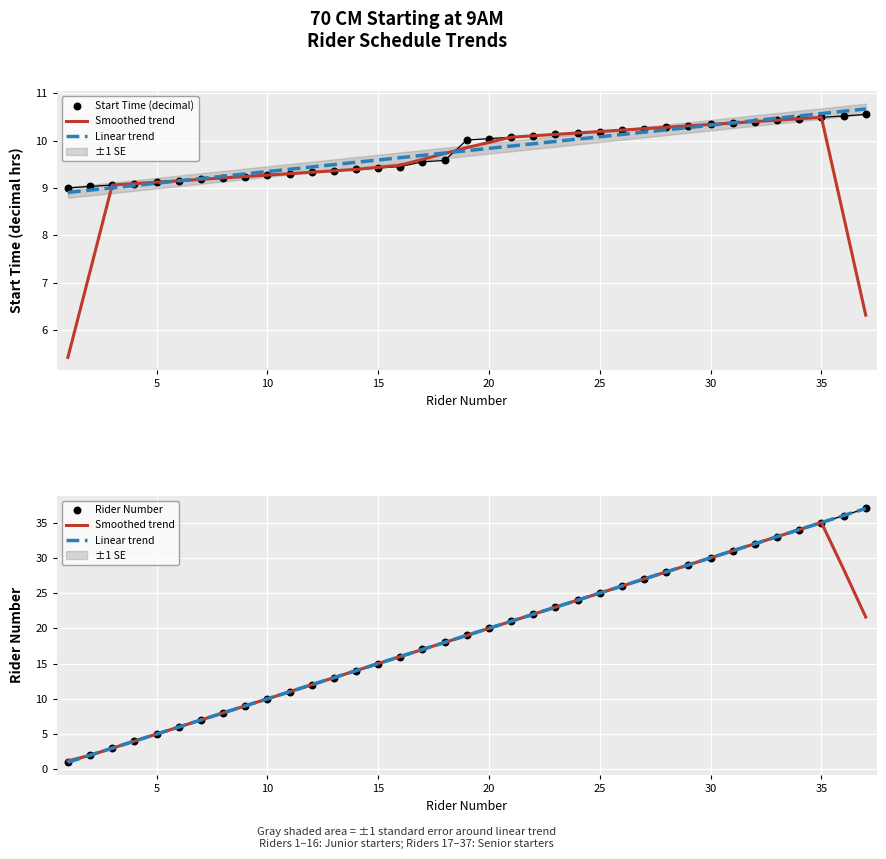

Which series reaches the minimum Y coordinate?

Rider Number